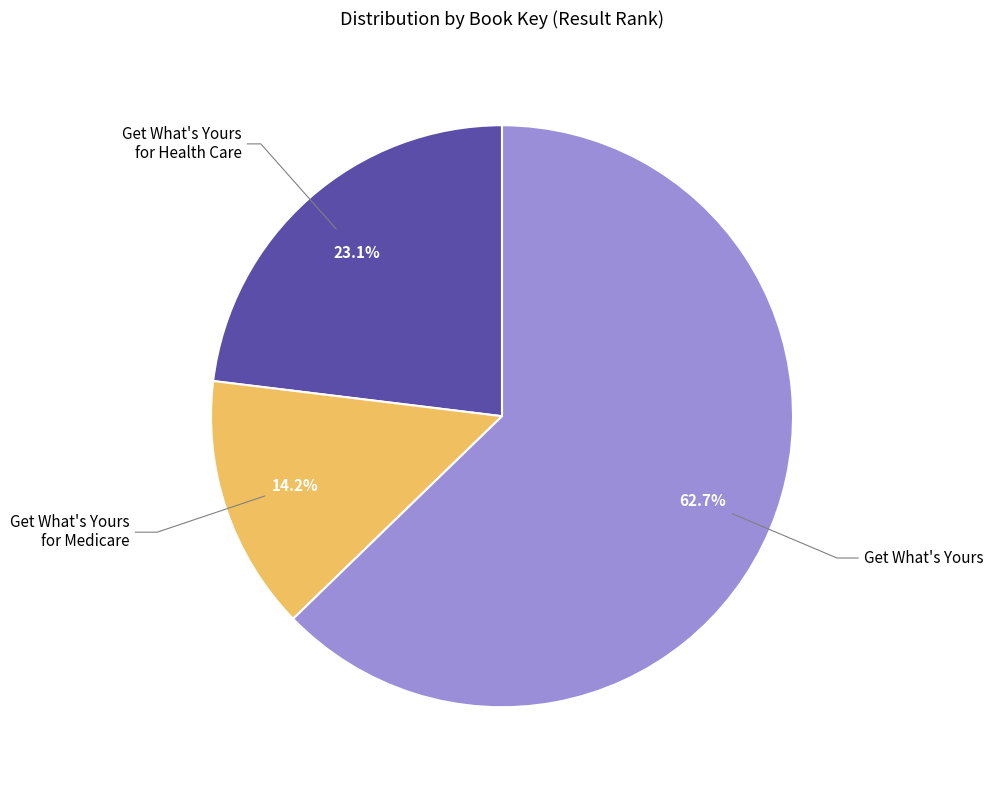

Which slice is the largest?

Get What's Yours